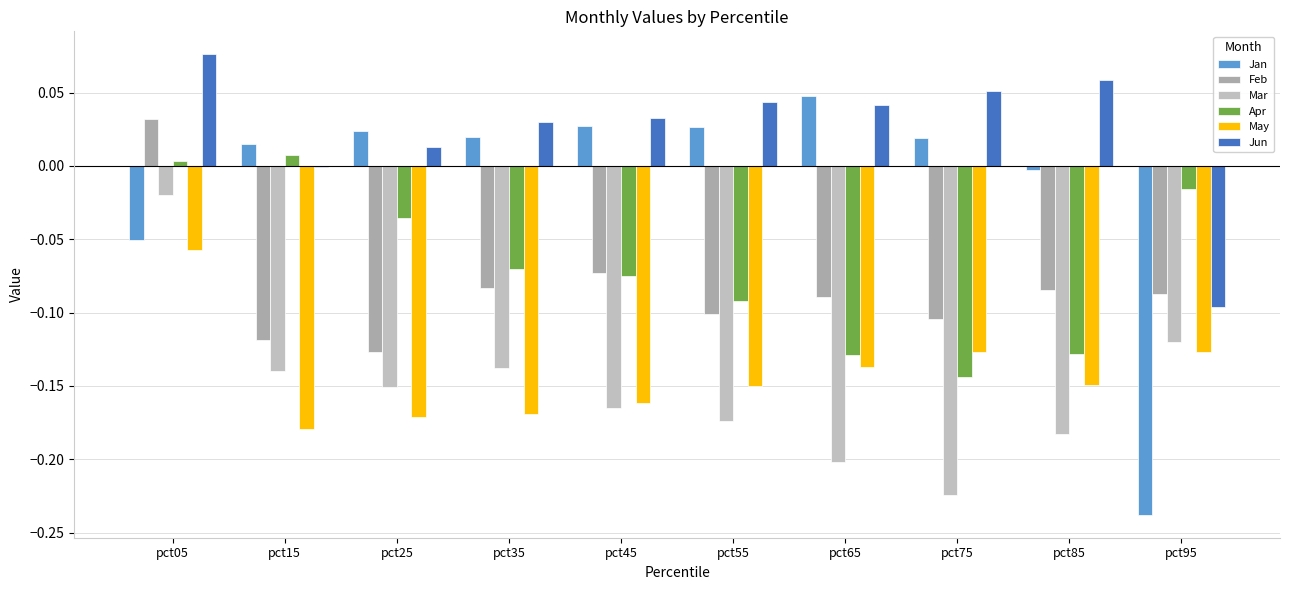

What is the maximum value shown in the chart?

0.1